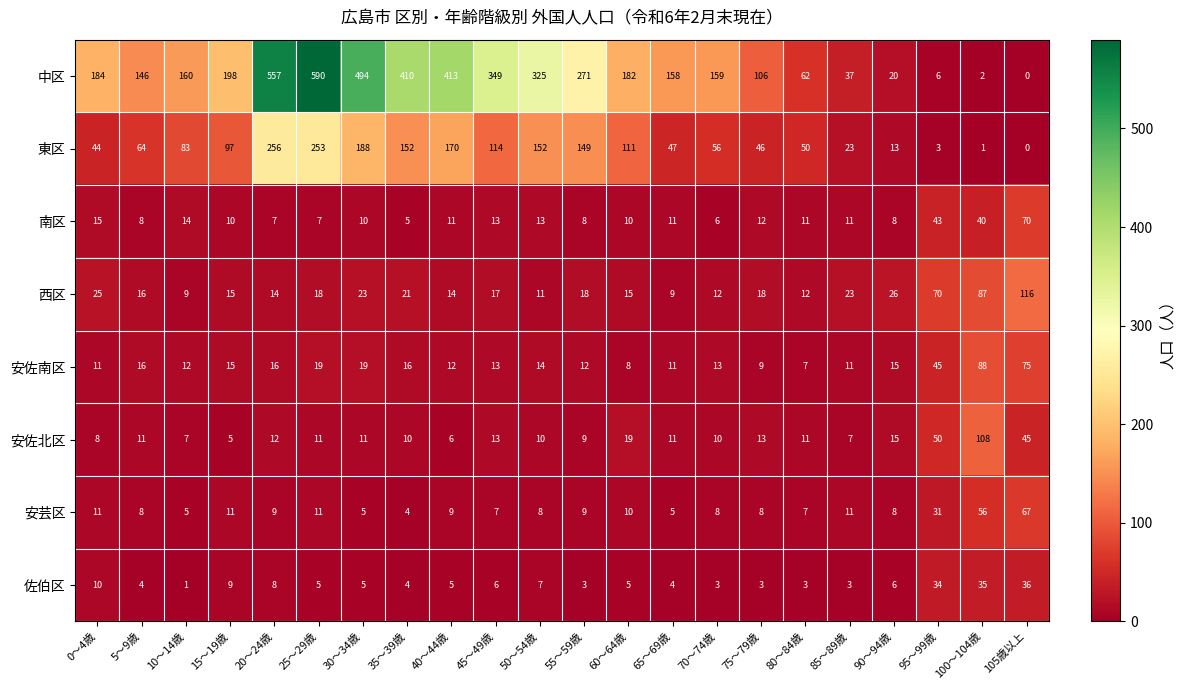

At how many categories does at least one series exceed 138?

15